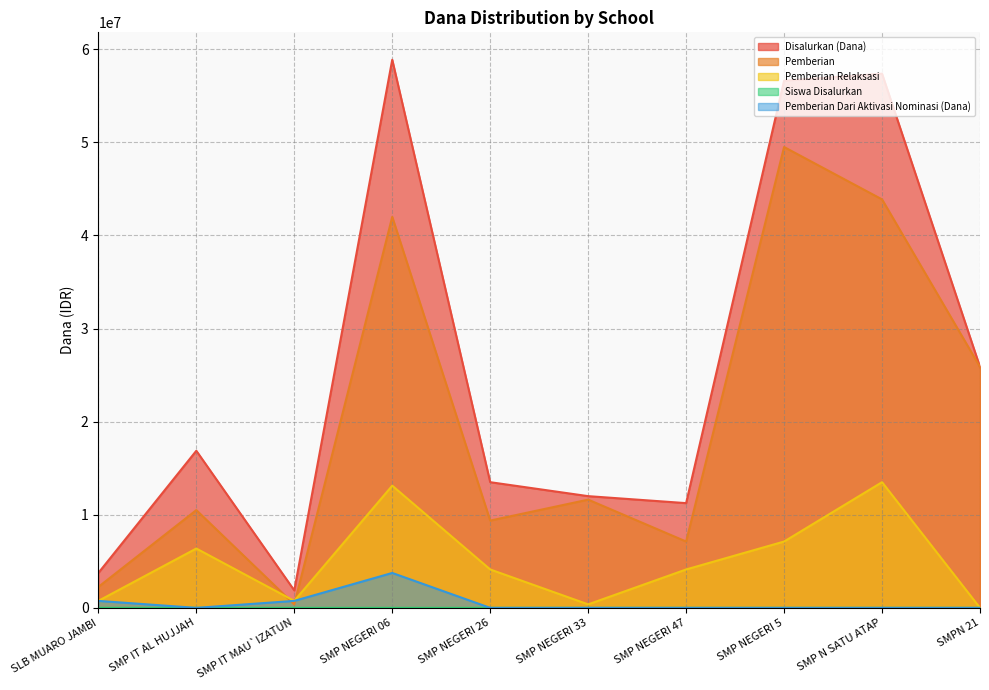

Which series has the widest spread of values?

Disalurkan (Dana)